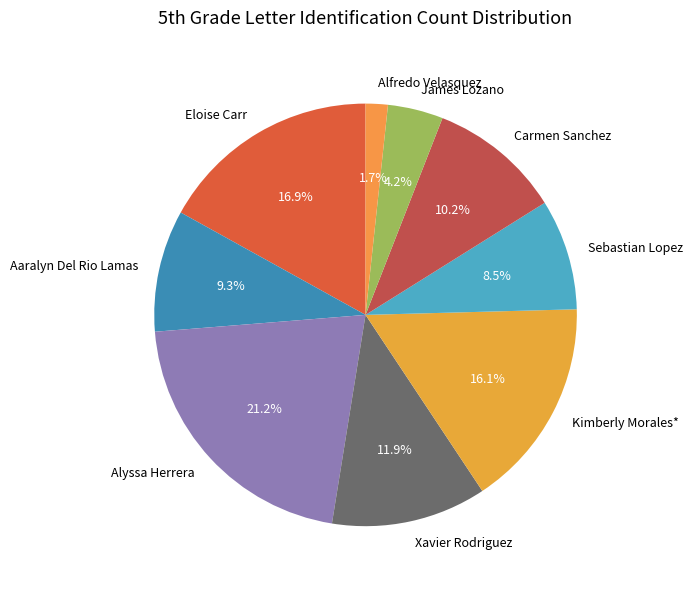

What percentage is the Alyssa Herrera slice, to the nearest percent?

21%